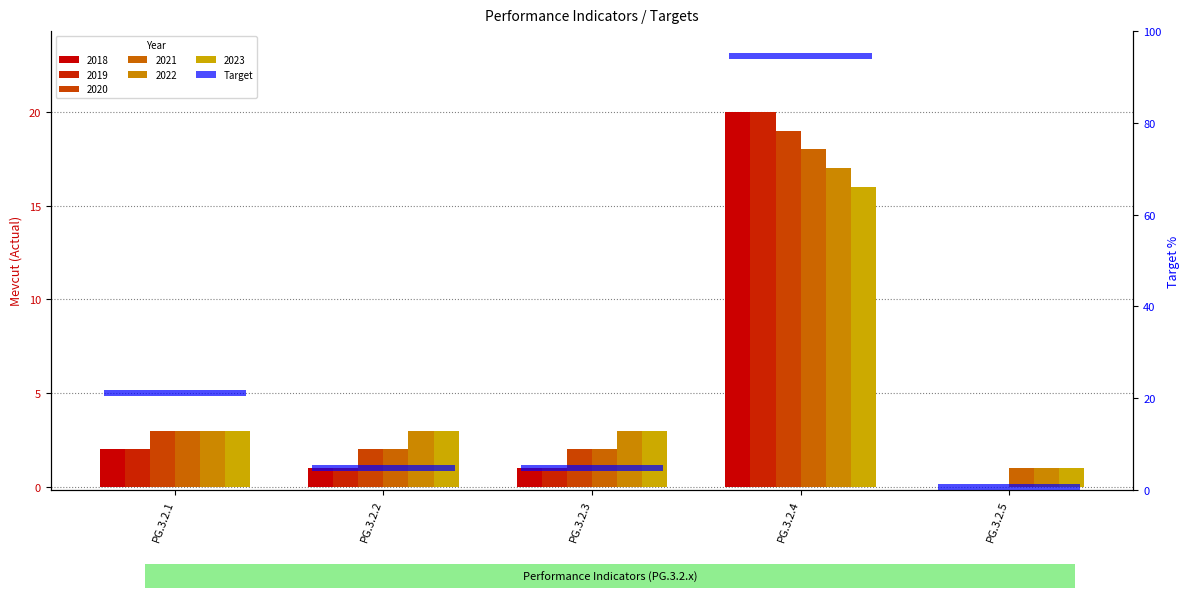

At how many categories does at least one series exceed 1?

4